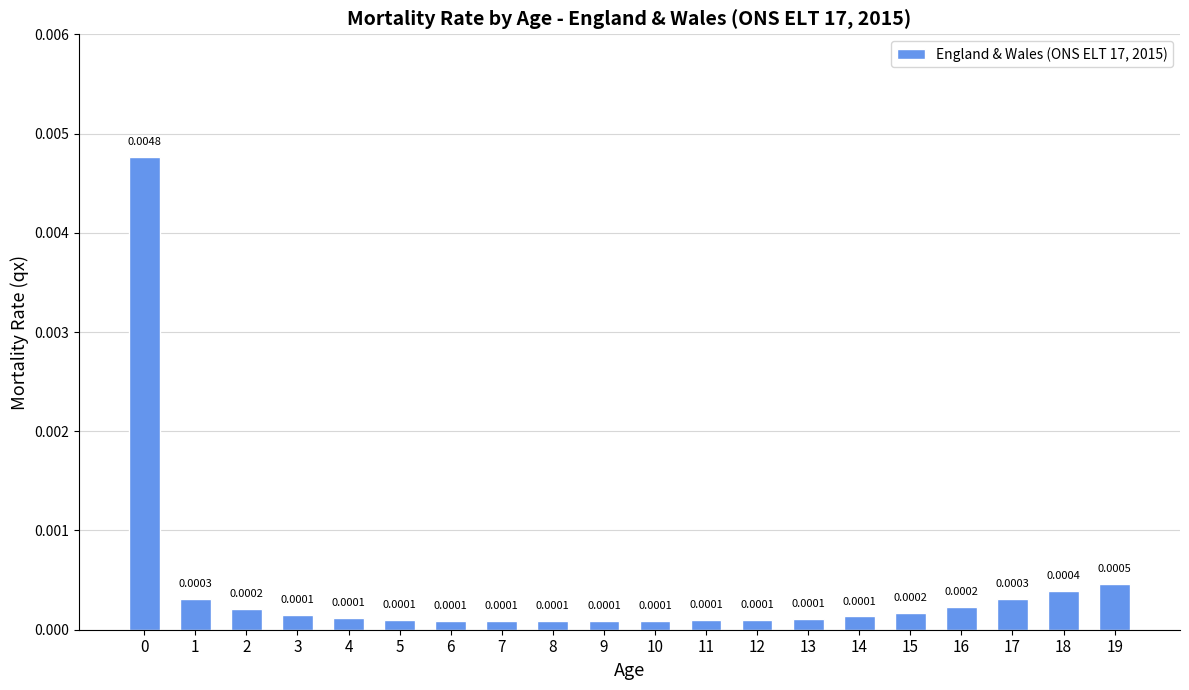

Are the bars horizontal?

No